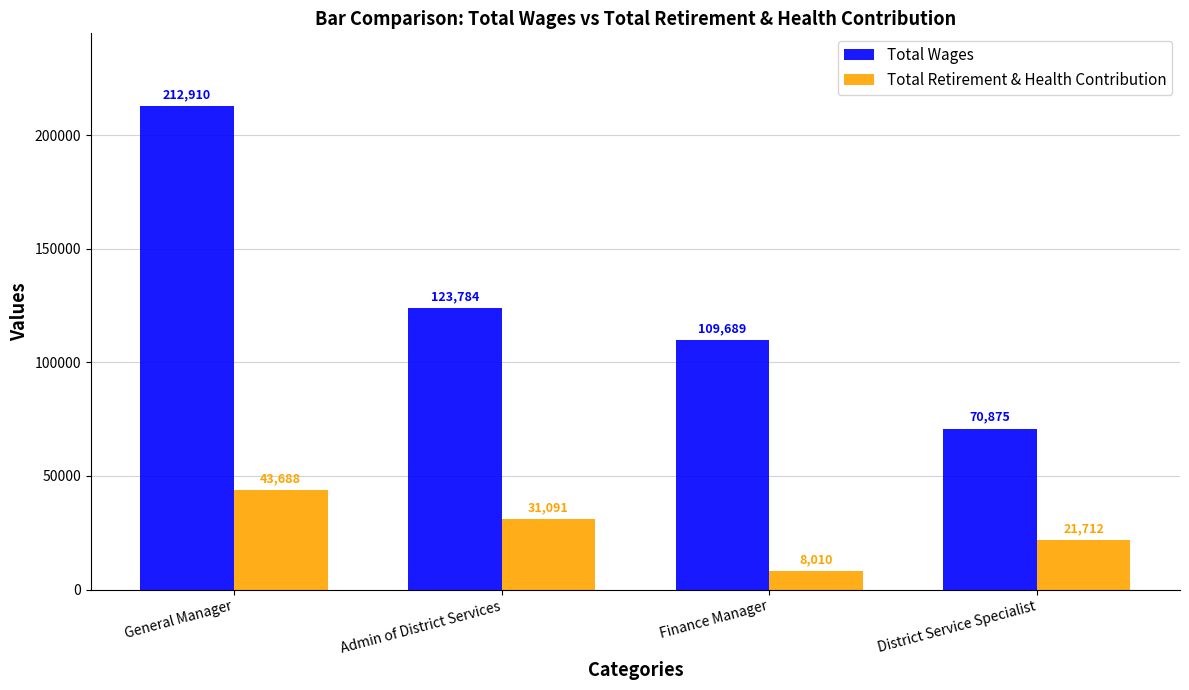

What position from the right is General Manager?

4